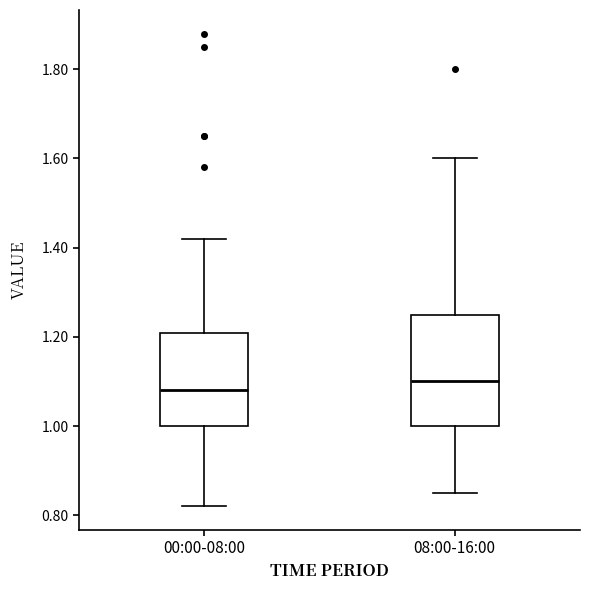

Where does the lower whisker of the box for 08:00-16:00 end on the y-axis? The values are not printed on the chart, so give them approximately, as read against the axis.

0.86